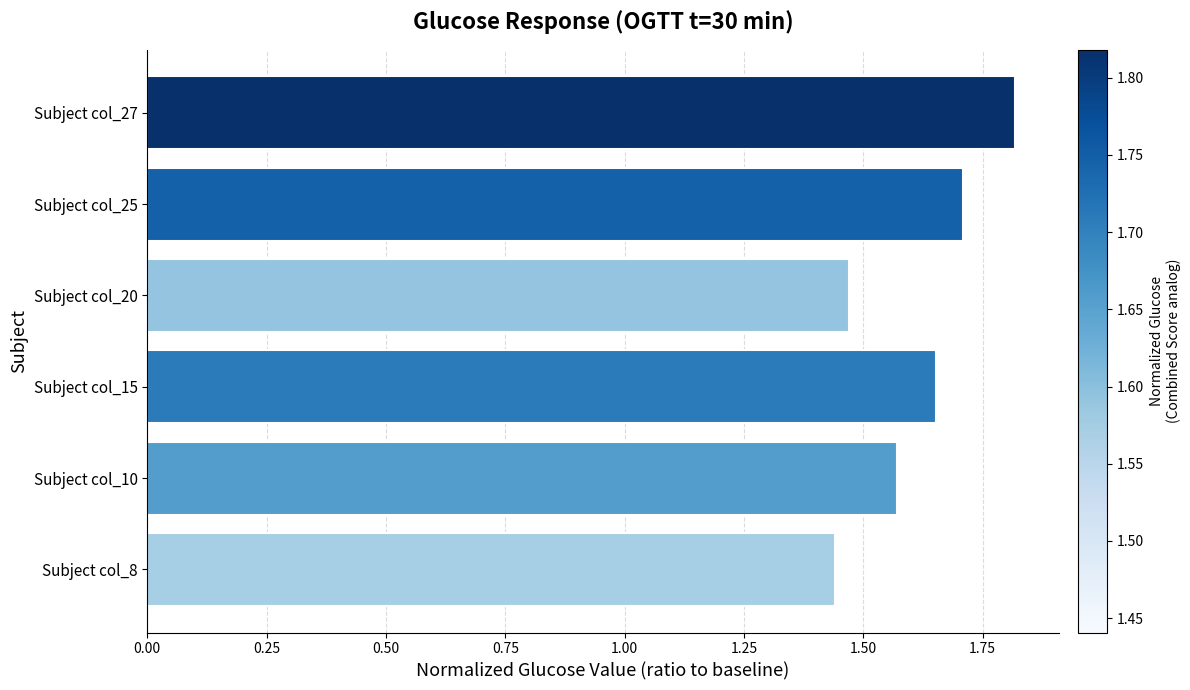

What is the sum of all values?

9.7